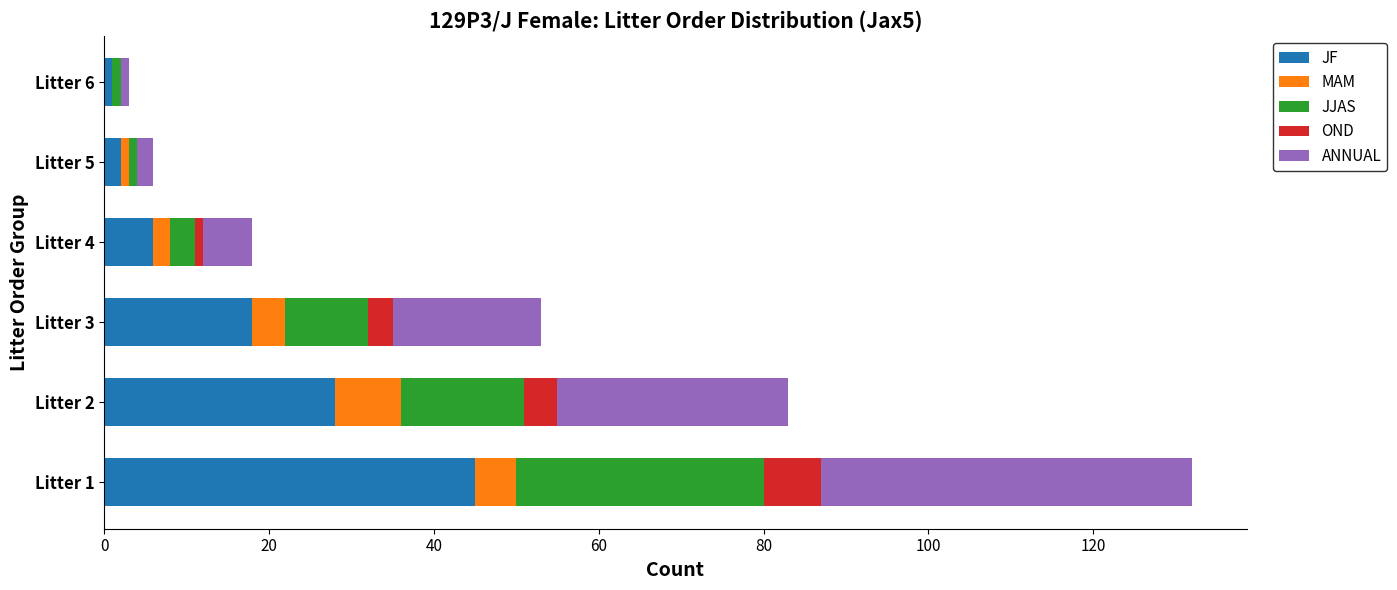

At which category is the sum across all series the highest?

Litter 1